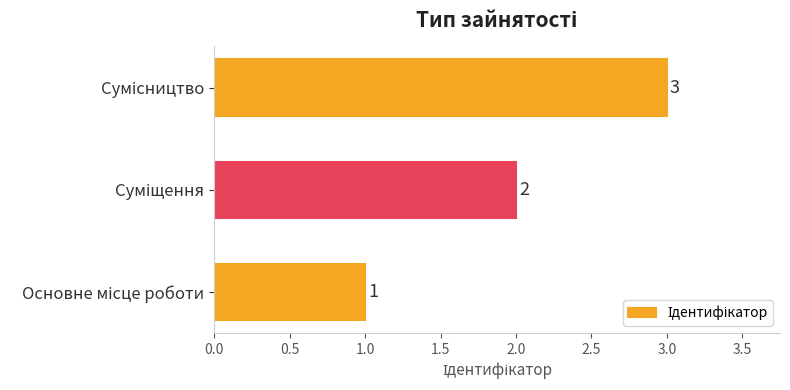

Count the values in the range 1 to 3.

3